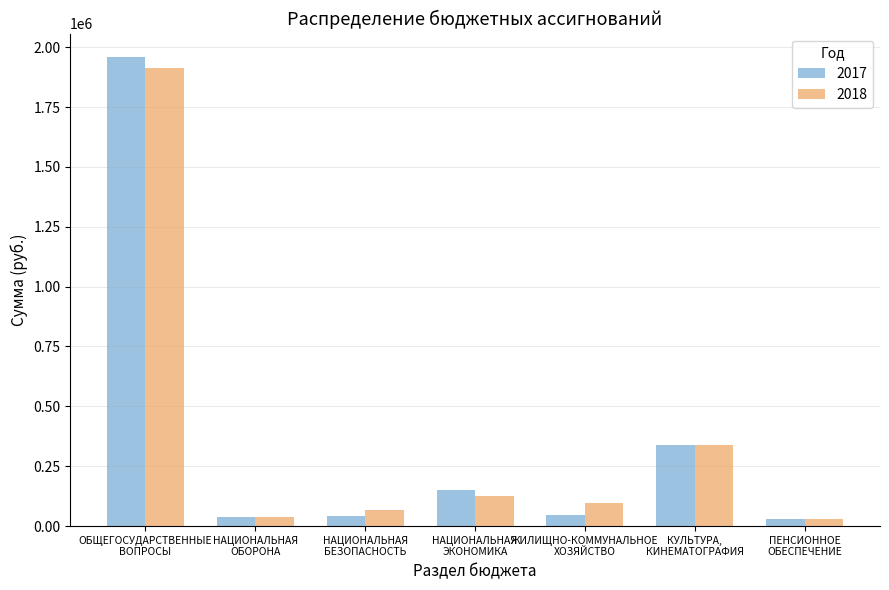

What is the sum of the 2018 values at ПЕНСИОННОЕ
ОБЕСПЕЧЕНИЕ and КУЛЬТУРА,
КИНЕМАТОГРАФИЯ?

370000